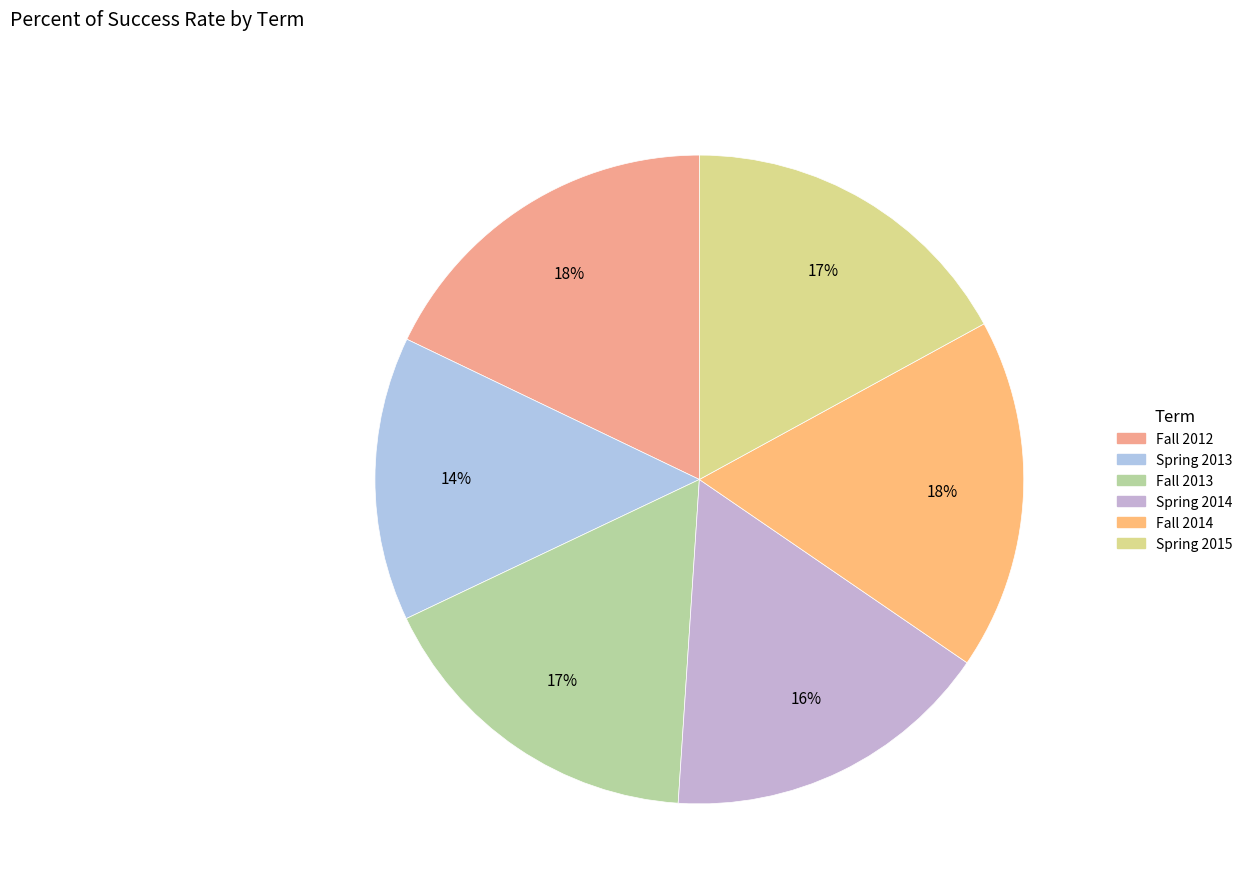

The Fall 2014 slice represents 18% of the pie. True or false?

True